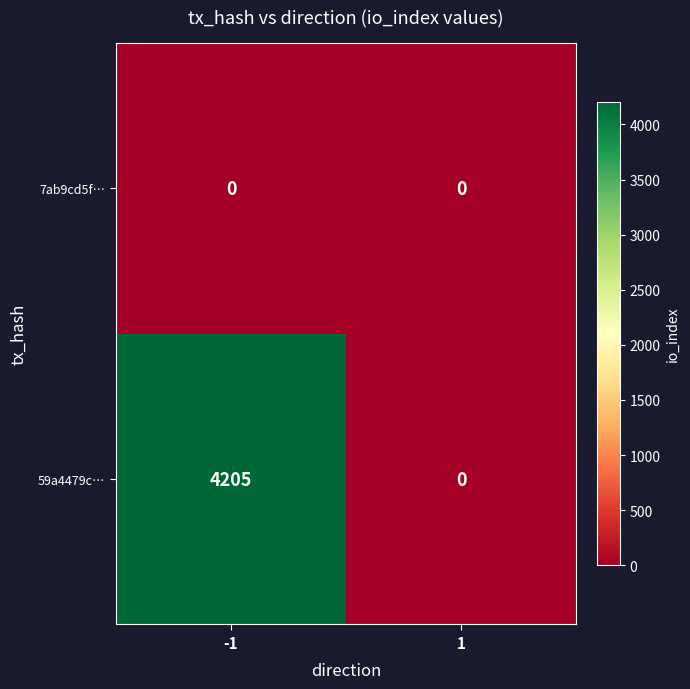

Reading left to right, transcribe all the data shown in this chart.

7ab9cd5f…: 0	0
59a4479c…: 4205	0